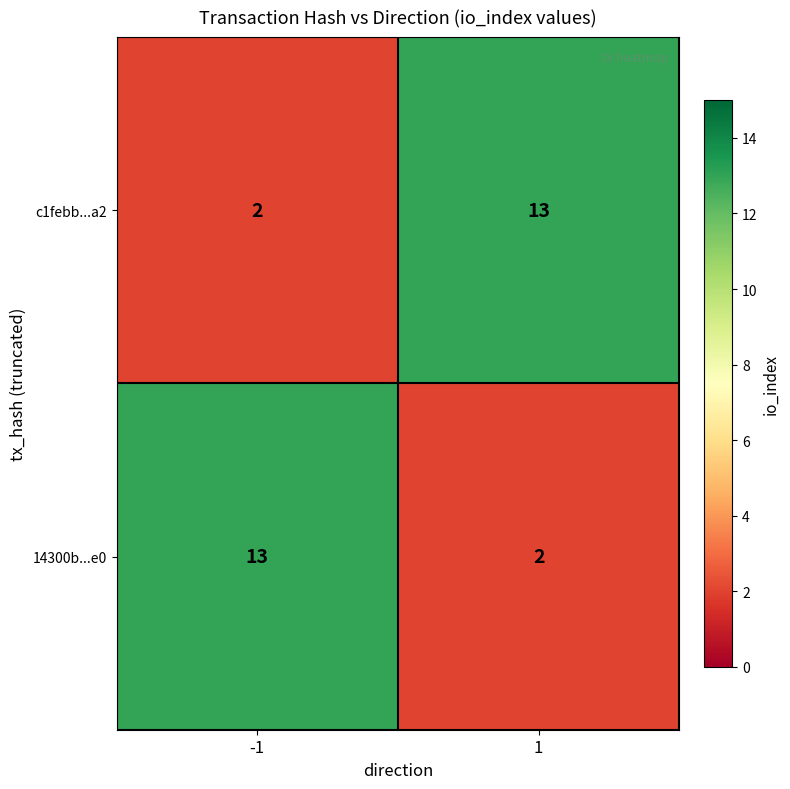

Rank the categories by 14300b...e0 value from highest to lowest.

-1, 1